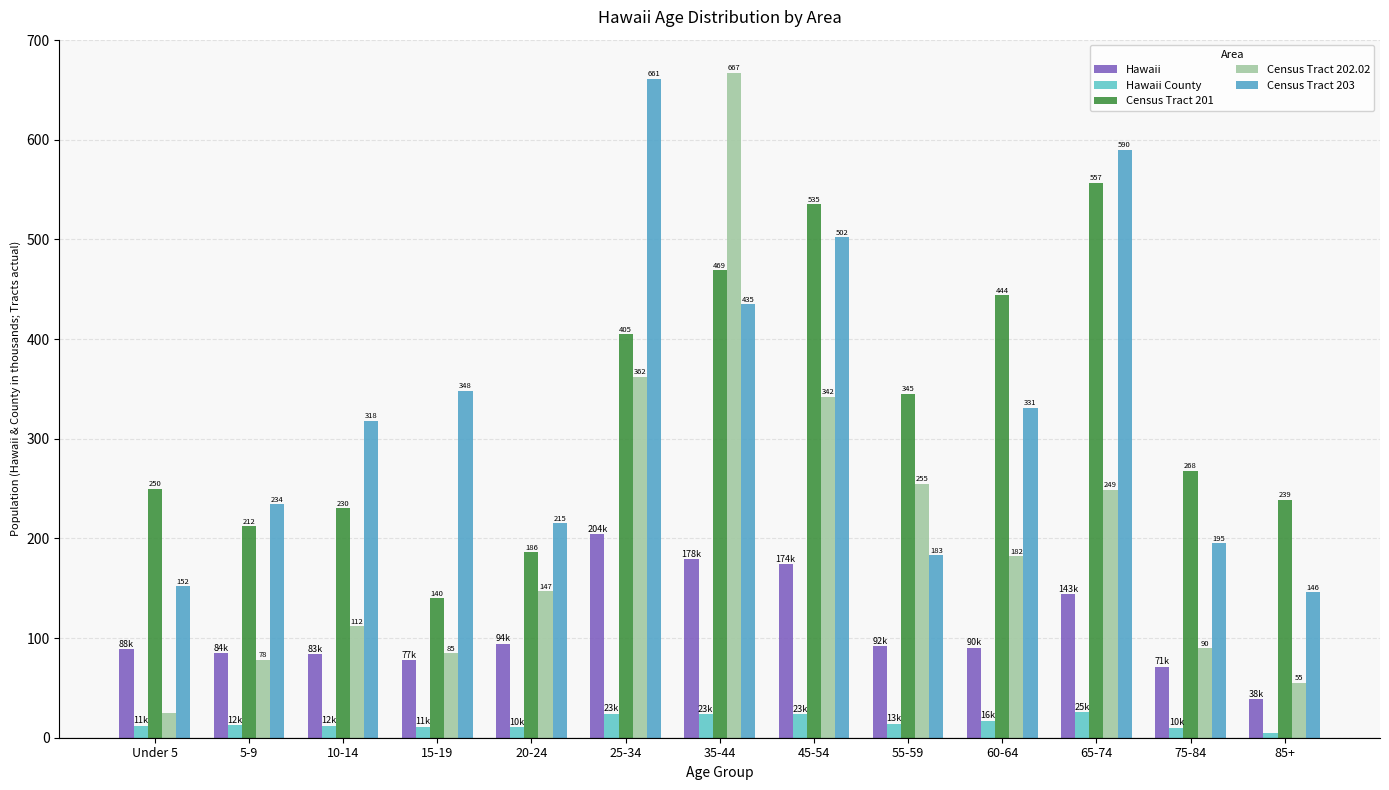

At how many categories does at least one series exceed 56?

13